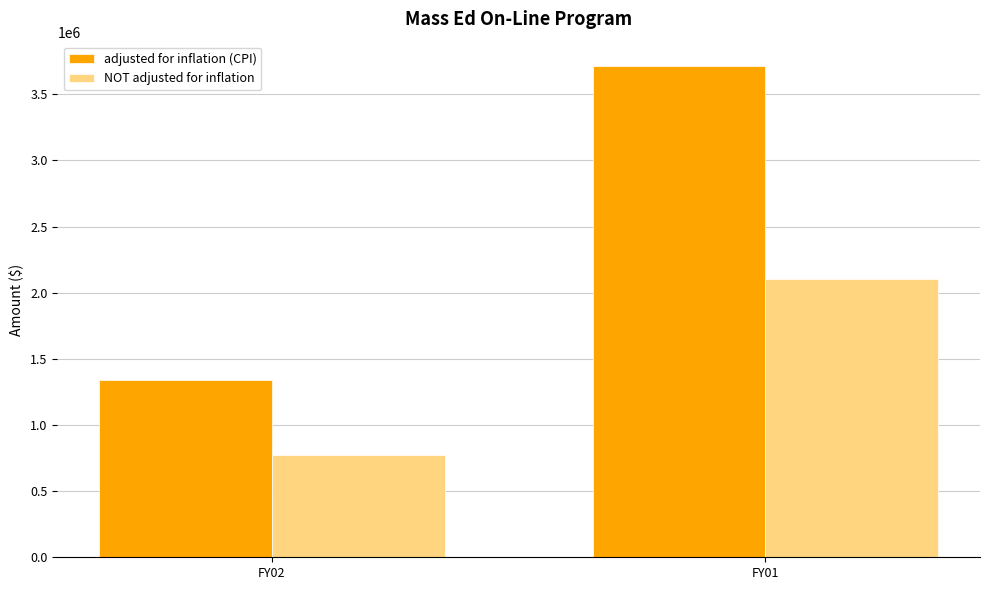

How many adjusted for inflation (CPI) values are between 1343411 and 3711393?

2